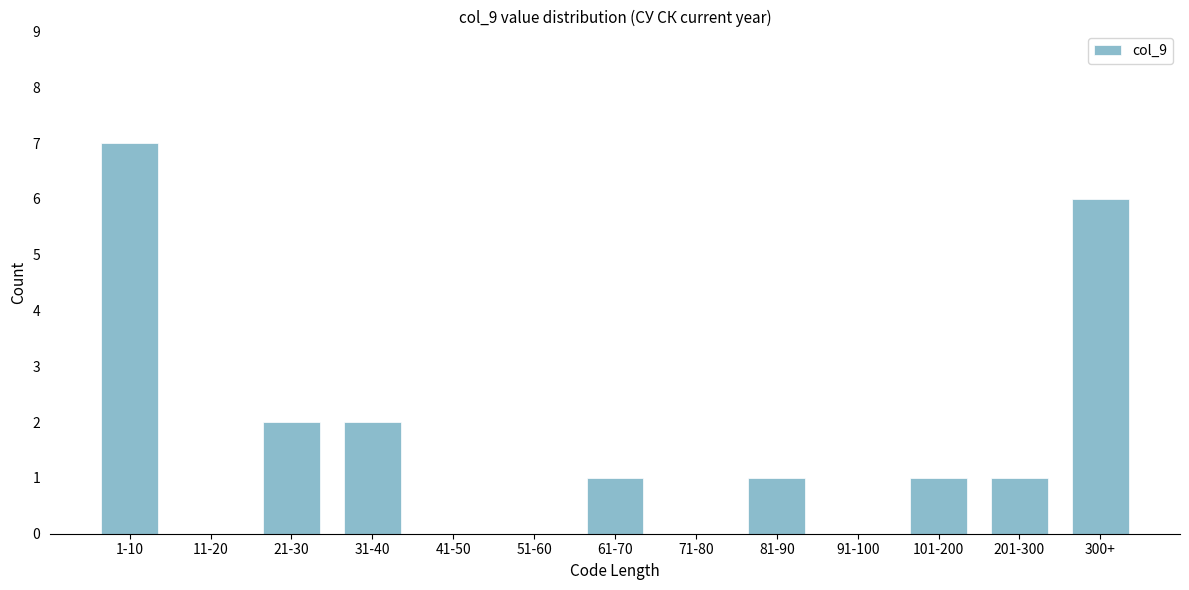

Reading left to right, what are all the values shown in this chart?

1-10=7	11-20=0	21-30=2	31-40=2	41-50=0	51-60=0	61-70=1	71-80=0	81-90=1	91-100=0	101-200=1	201-300=1	300+=6